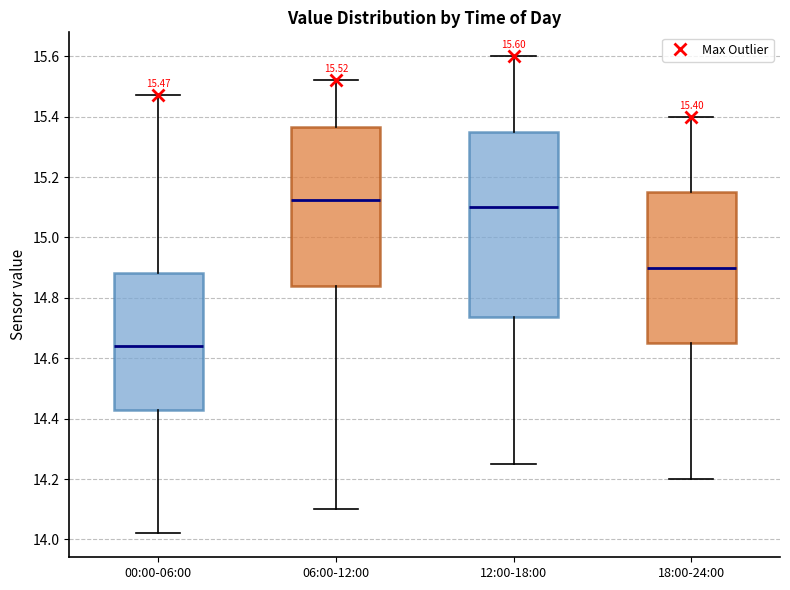

Which box is the tallest, from its lower edge to its upper edge?

12:00-18:00